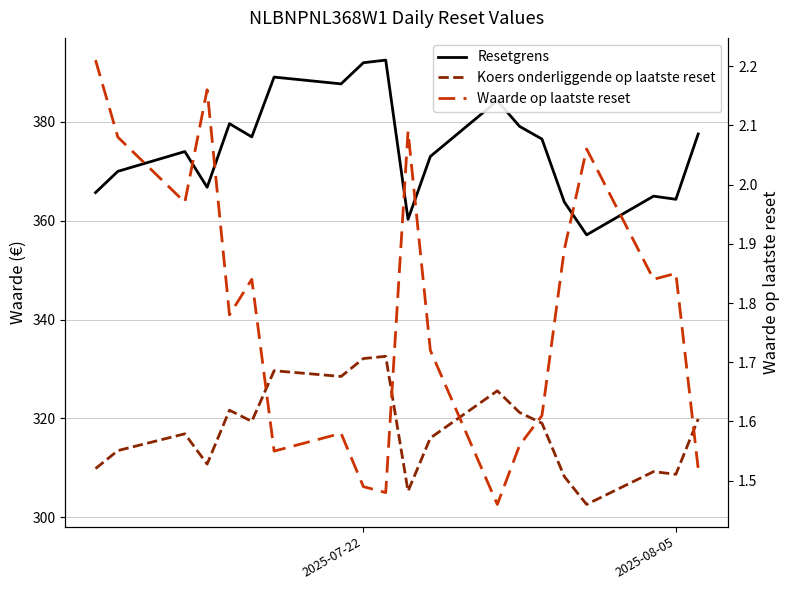

Is the value of Resetgrens at 17 greater than the value of Koers onderliggende op laatste reset at 11?

Yes